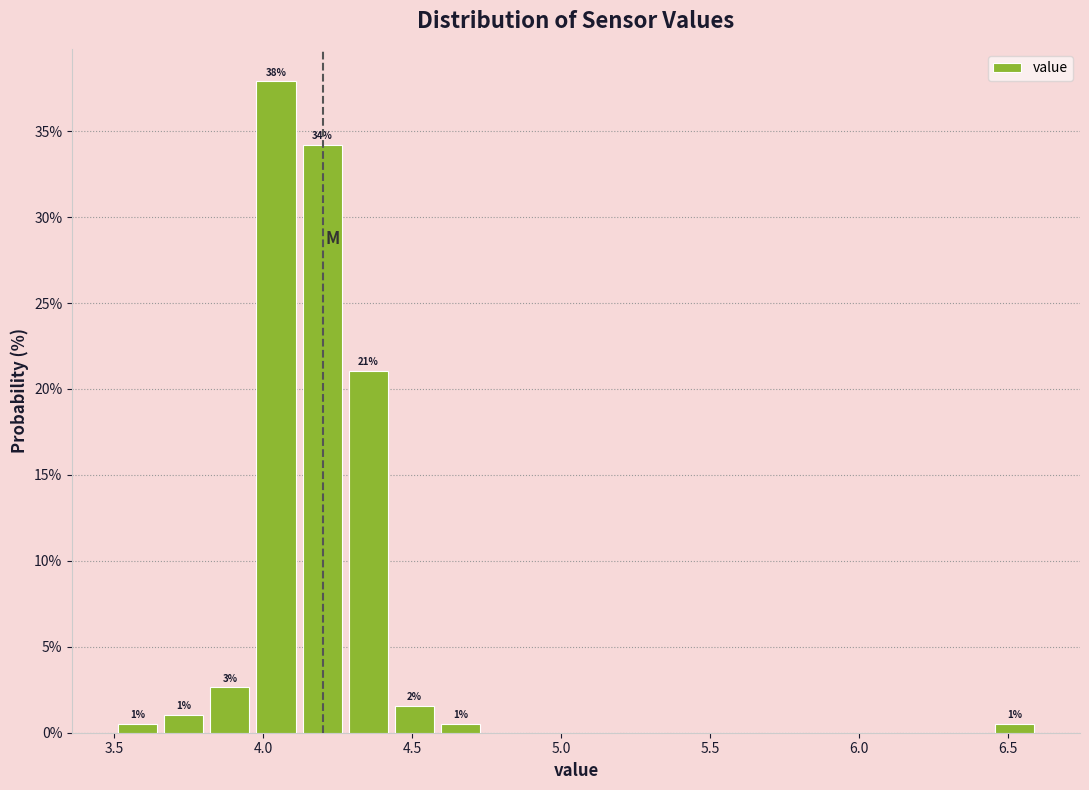

Read against the x-axis, roughly where is the centre of the tallest bar?

4.05